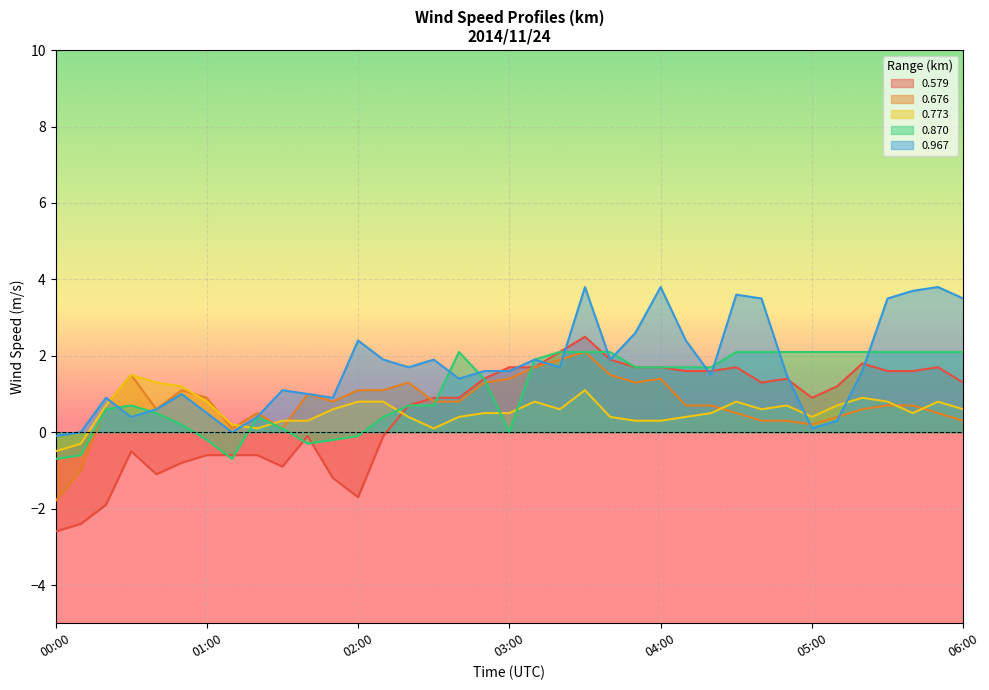

Which series ends up on top after the final intersection of 0.967 and 0.676?

0.967